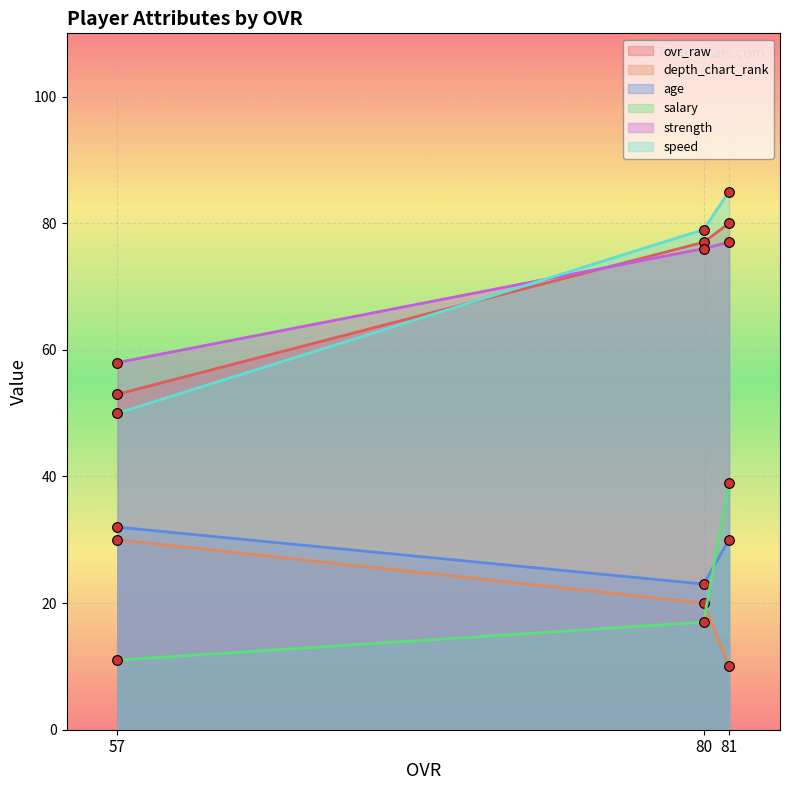

What is the difference between the maximum and minimum values in the age series?

9